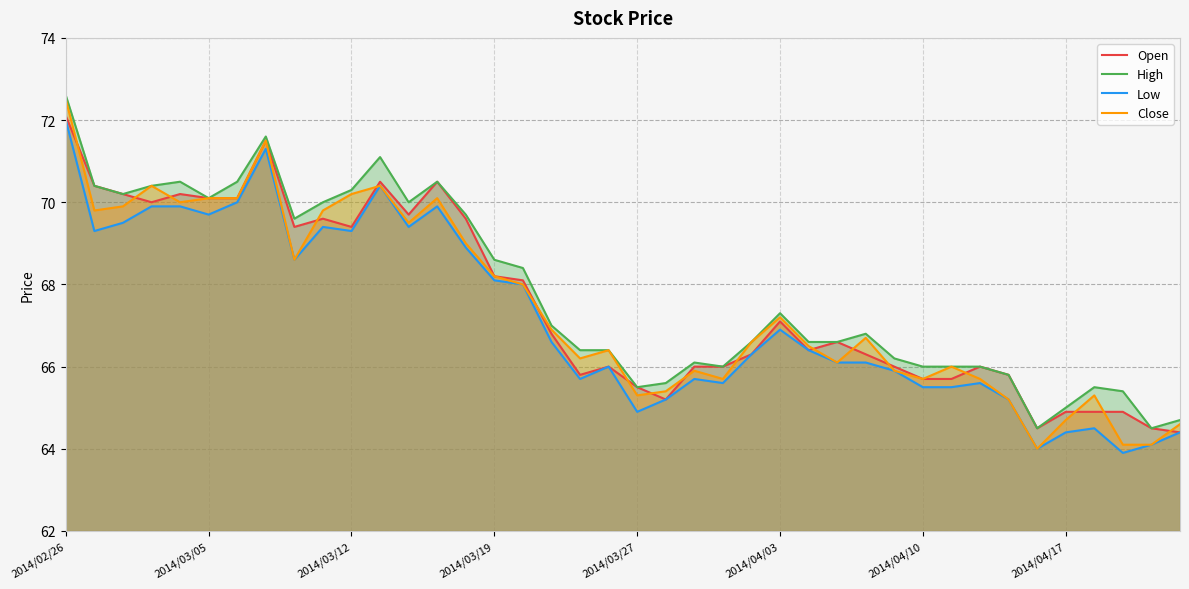

In Low, how many points are lower than both neighbors (excluding endpoints)?

10